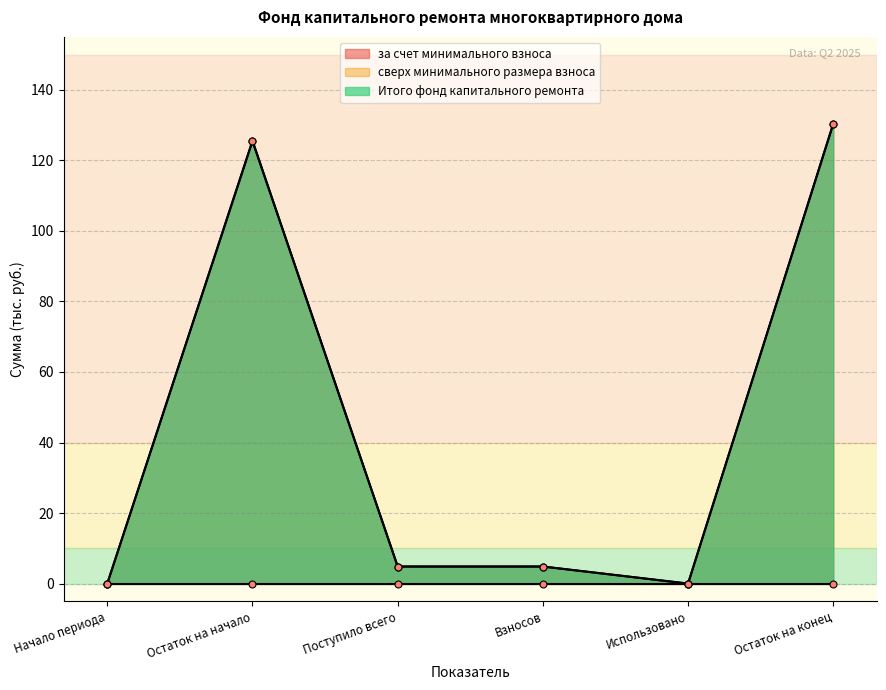

Which category has the highest value in the Итого фонд капитального ремонта series?

Остаток на конец